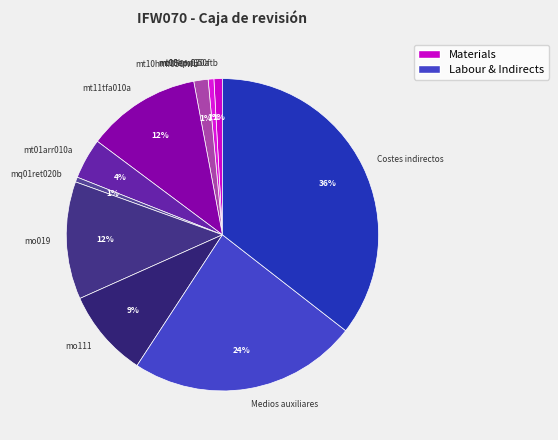

Between mt08epr030a and mo019, which is larger?

mo019